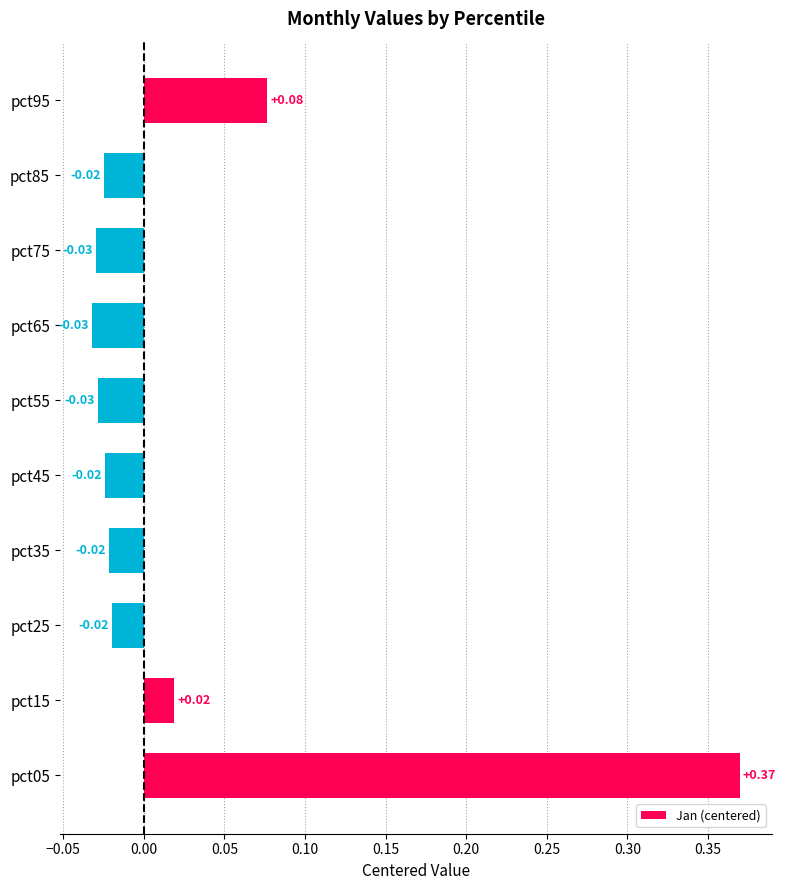

What is the change in value from pct05 to pct75?

-0.4